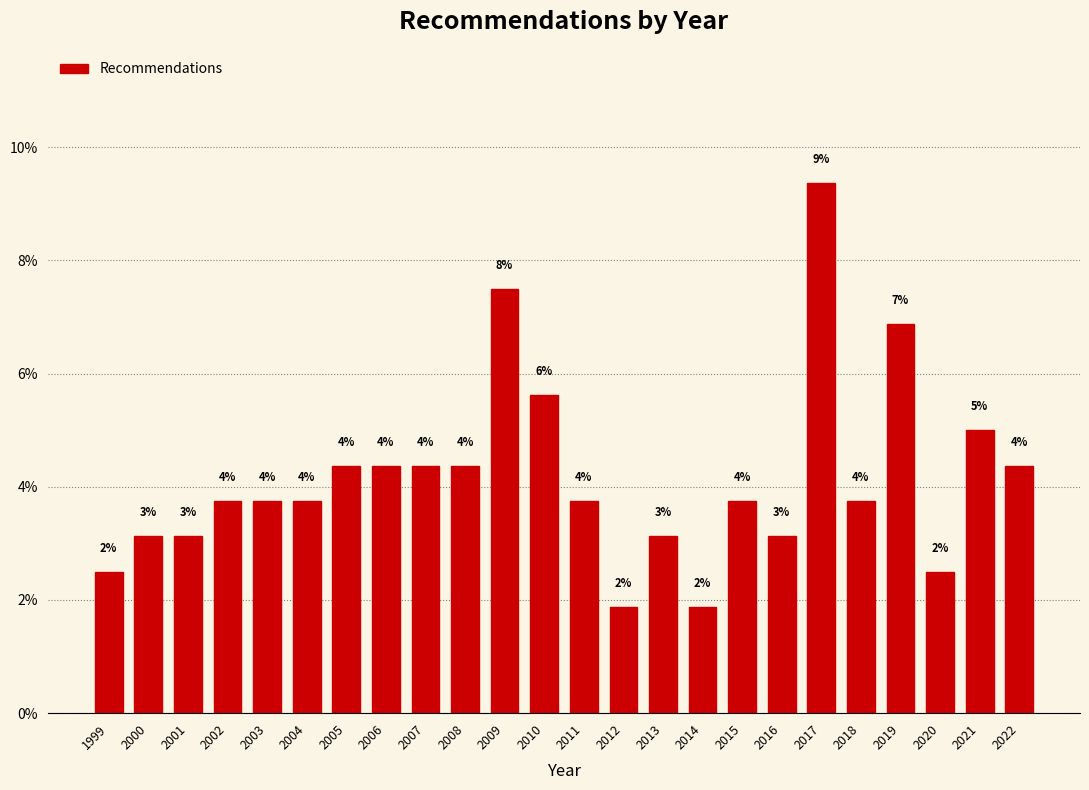

Are the bars horizontal?

No